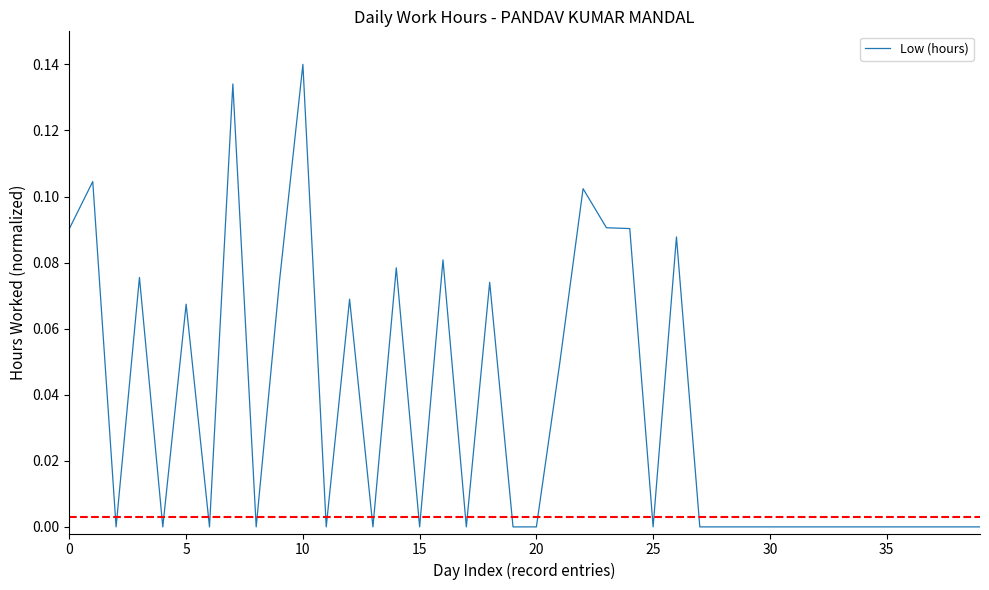

What is the label of the 20th point from the left?

19